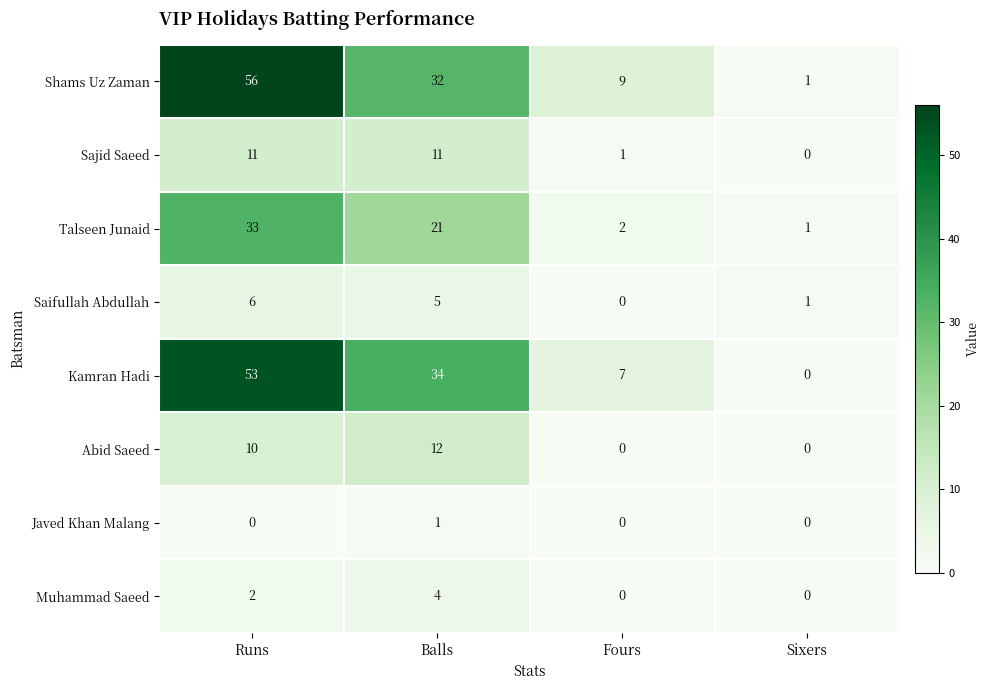

What is the maximum value for Sajid Saeed?

11